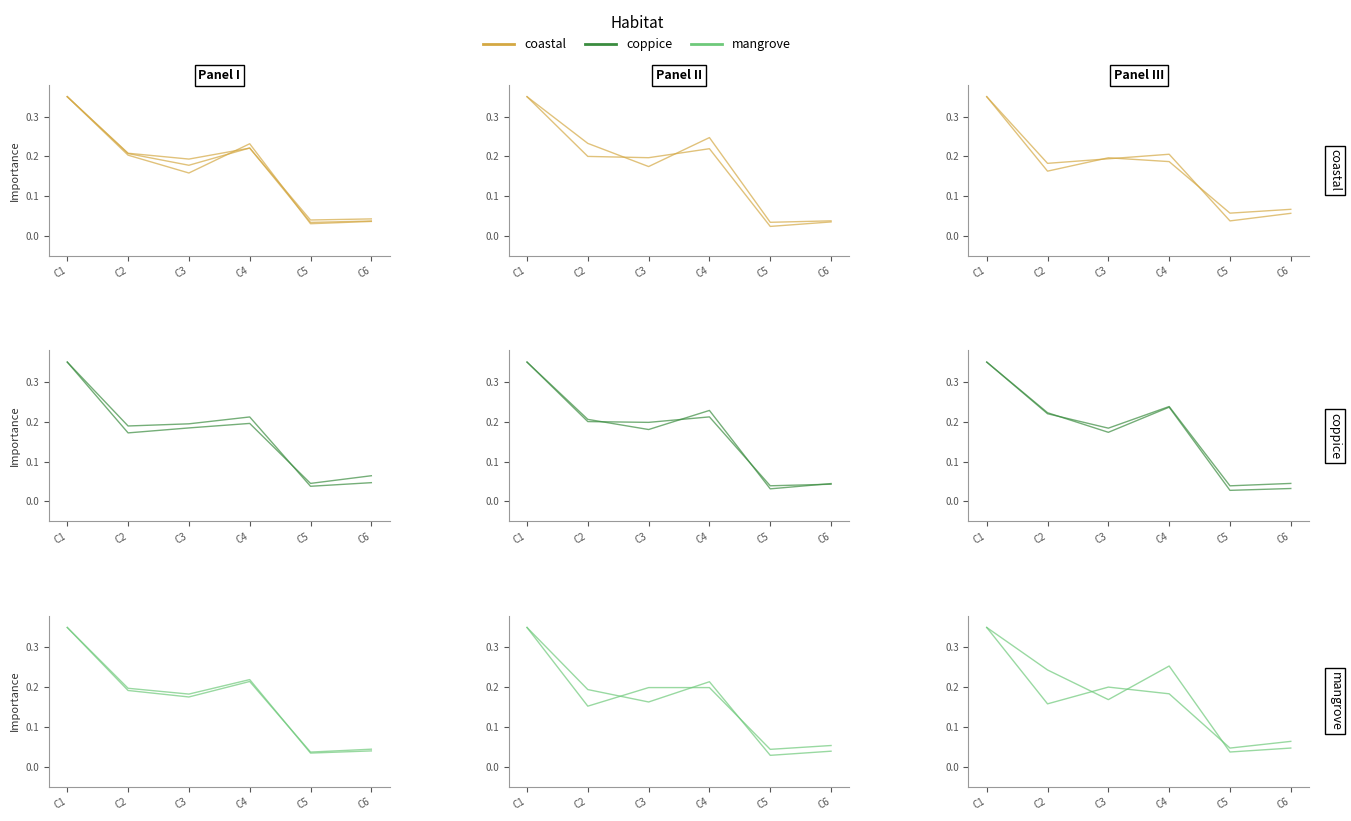

How many data points does each series have?

6